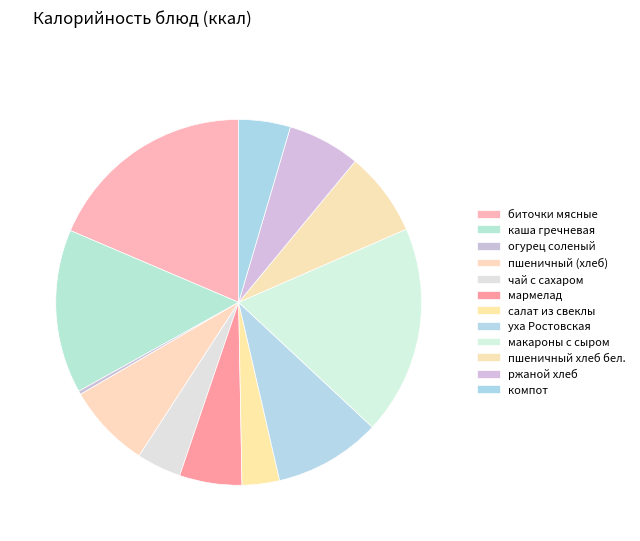

How much of the chart is everything except пшеничный (хлеб)?

92.5%